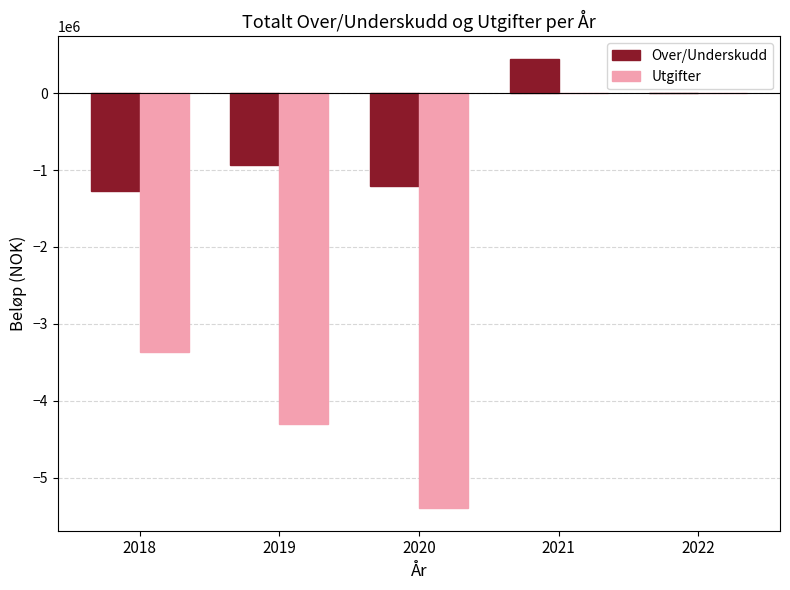

How many data points in Over/Underskudd are above -933400?

2